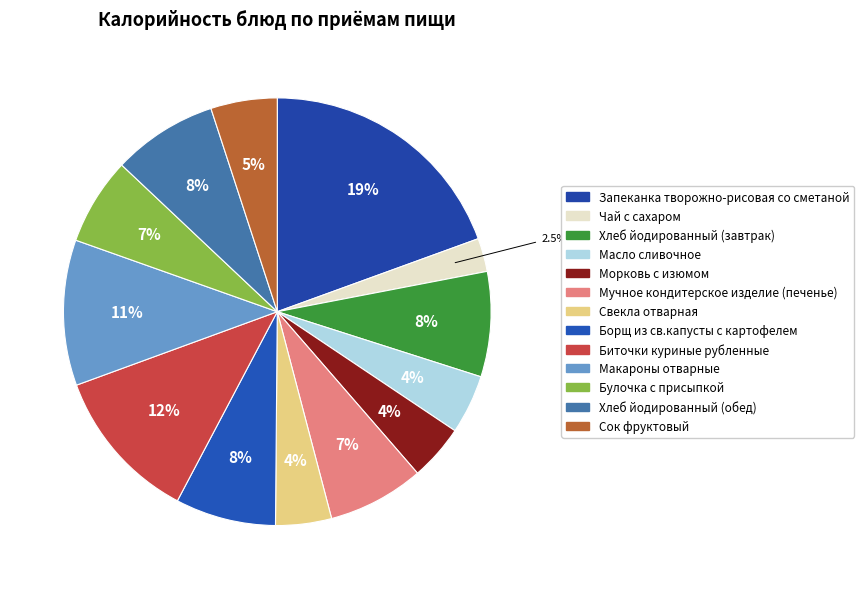

How many slices are in this pie chart?

13